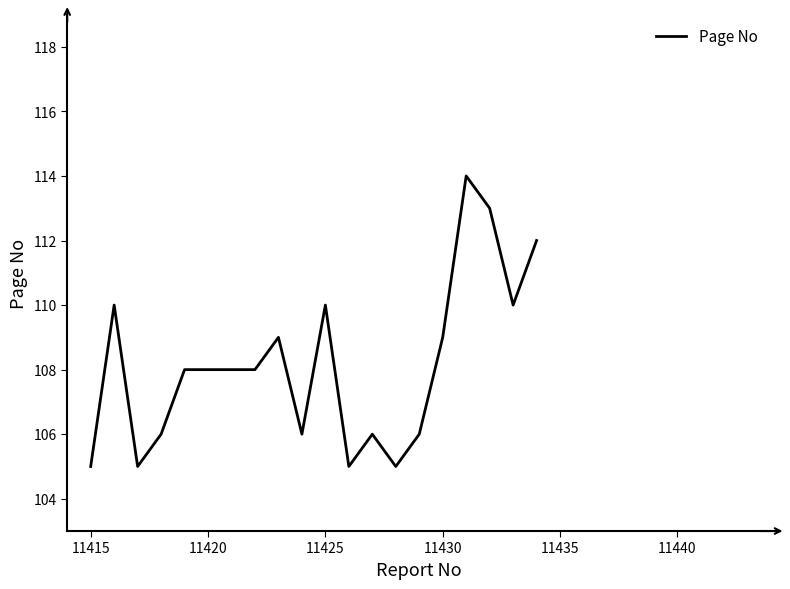

What is the difference between the maximum and minimum values?

9